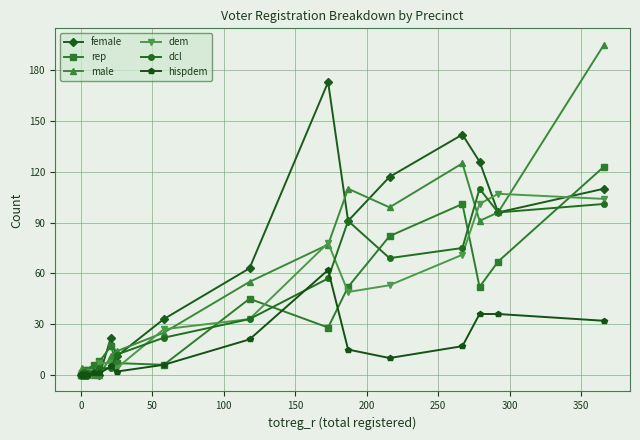

Is the value of hispdem at 21 greater than the value of male at 10?

Yes